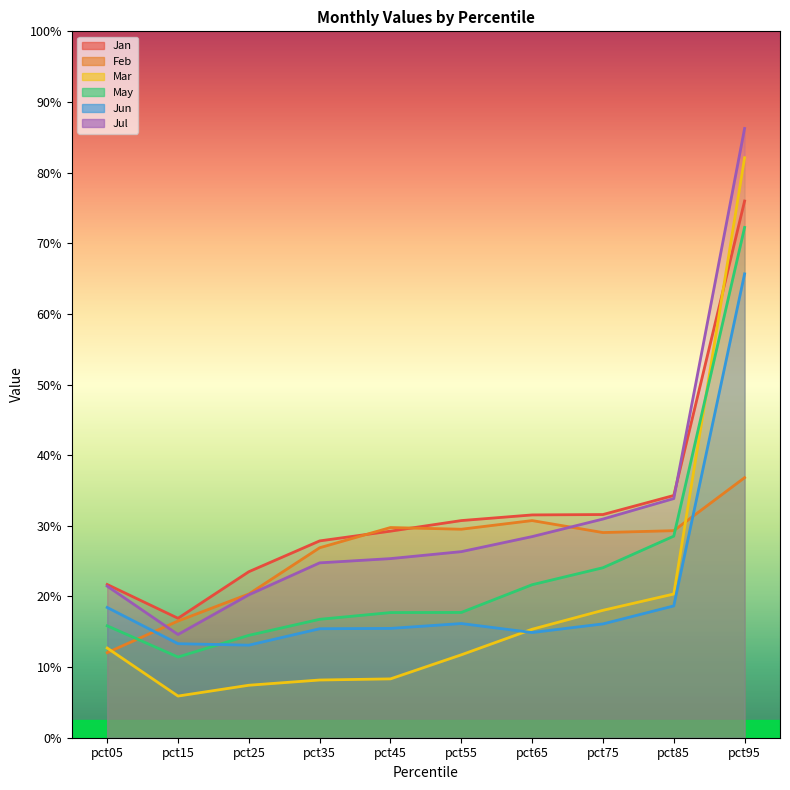

At which category does Feb reach its first local peak?

pct45